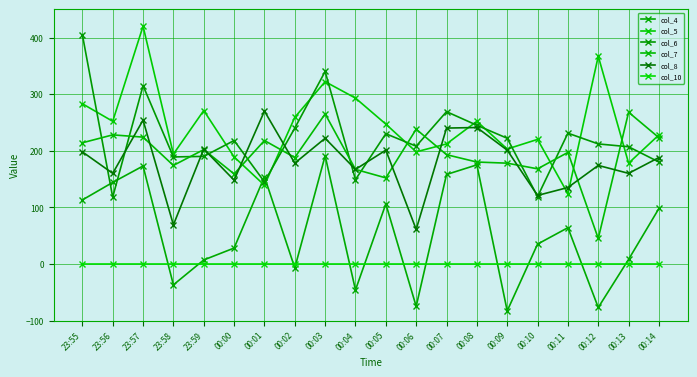

Reading left to right, what are all the values shown in this chart?

col_4: 23:55=113	23:56=144	23:57=173	23:58=-37	23:59=7	00:00=28	00:01=154	00:02=-7	00:03=191	00:04=-46	00:05=106	00:06=-75	00:07=158	00:08=175	00:09=-83	00:10=35	00:11=64	00:12=-77	00:13=8	00:14=98
col_5: 23:55=283	23:56=252	23:57=420	23:58=194	23:59=271	00:00=189	00:01=139	00:02=259	00:03=322	00:04=293	00:05=247	00:06=198	00:07=212	00:08=252	00:09=203	00:10=220	00:11=124	00:12=367	00:13=178	00:14=228
col_6: 23:55=405	23:56=118	23:57=315	23:58=189	23:59=190	00:00=218	00:01=145	00:02=240	00:03=340	00:04=149	00:05=230	00:06=208	00:07=269	00:08=245	00:09=222	00:10=119	00:11=231	00:12=212	00:13=207	00:14=180
col_7: 23:55=214	23:56=228	23:57=224	23:58=174	23:59=202	00:00=159	00:01=218	00:02=188	00:03=265	00:04=167	00:05=152	00:06=238	00:07=193	00:08=180	00:09=178	00:10=168	00:11=197	00:12=45	00:13=268	00:14=223
col_8: 23:55=198	23:56=160	23:57=254	23:58=69	23:59=203	00:00=148	00:01=270	00:02=178	00:03=222	00:04=167	00:05=201	00:06=61	00:07=240	00:08=241	00:09=201	00:10=121	00:11=135	00:12=174	00:13=160	00:14=188
col_10: 23:55=0	23:56=0	23:57=0	23:58=0	23:59=0	00:00=0	00:01=0	00:02=0	00:03=0	00:04=0	00:05=0	00:06=0	00:07=0	00:08=0	00:09=0	00:10=0	00:11=0	00:12=0	00:13=0	00:14=0